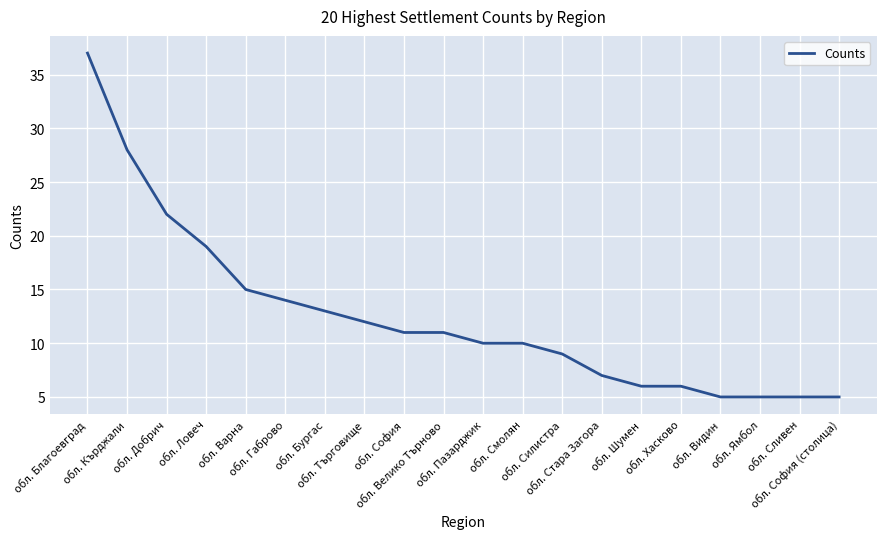

What is the sum of all values?

250